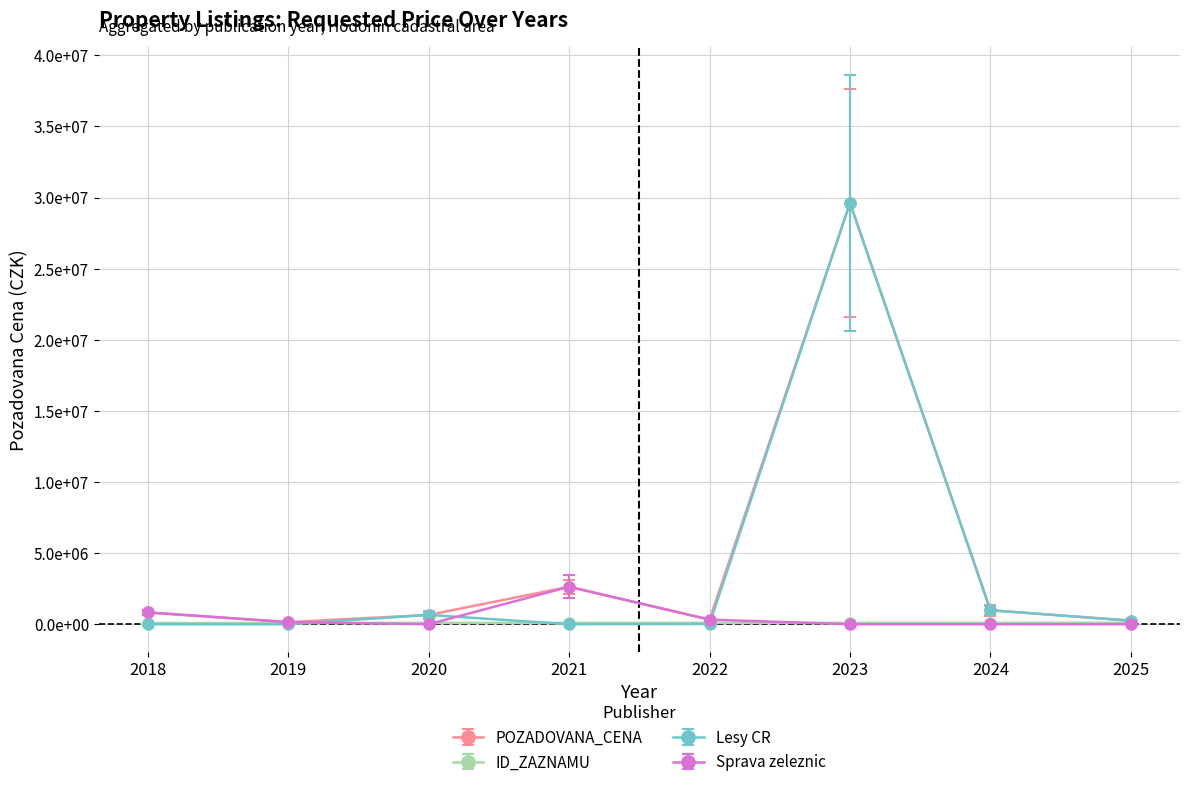

True or false: ID_ZAZNAMU has a value of 98443 at 2023.

True